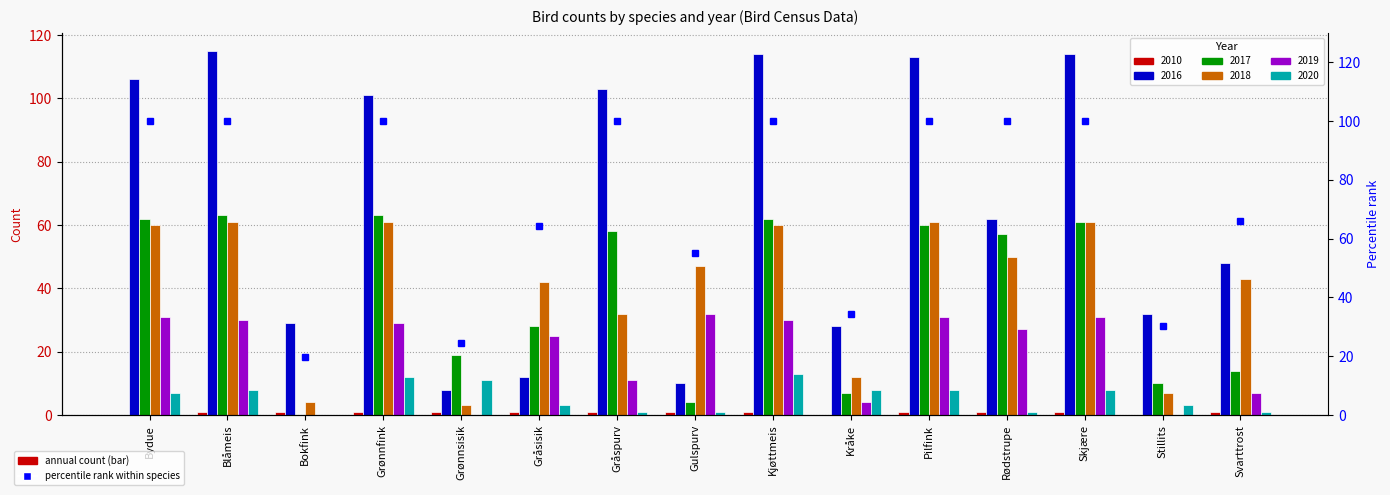

At which label is 2017 closest to 31?

Gråsisik